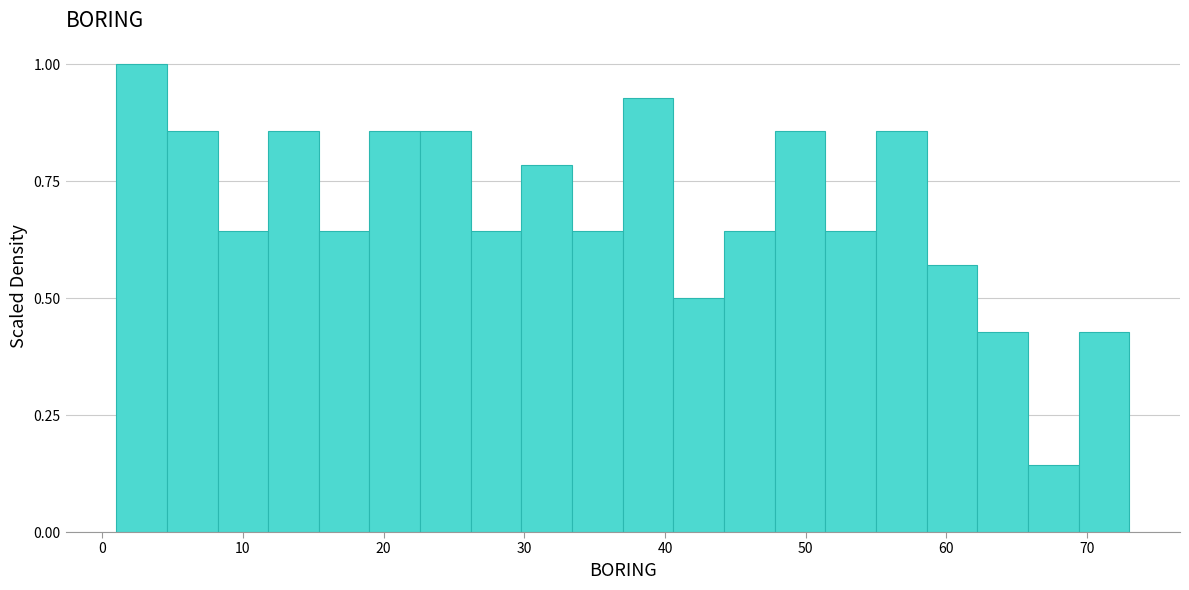

Around what value on the x-axis is the tallest bar? Give the approximate position of its centre, as read against the axis.

3